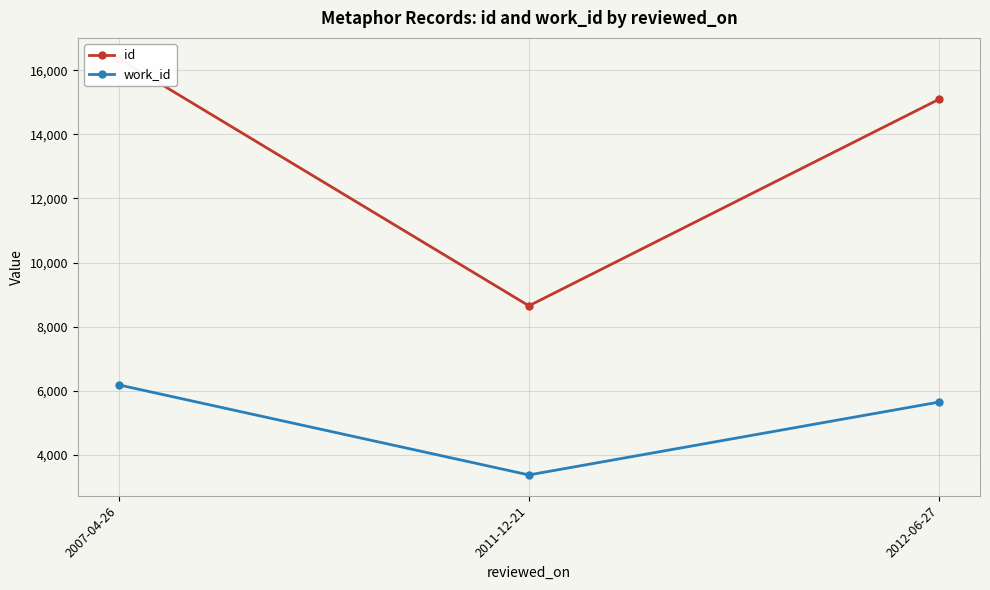

Reading left to right, transcribe all the data shown in this chart.

id: 16360	8650	15094
work_id: 6183	3374	5647